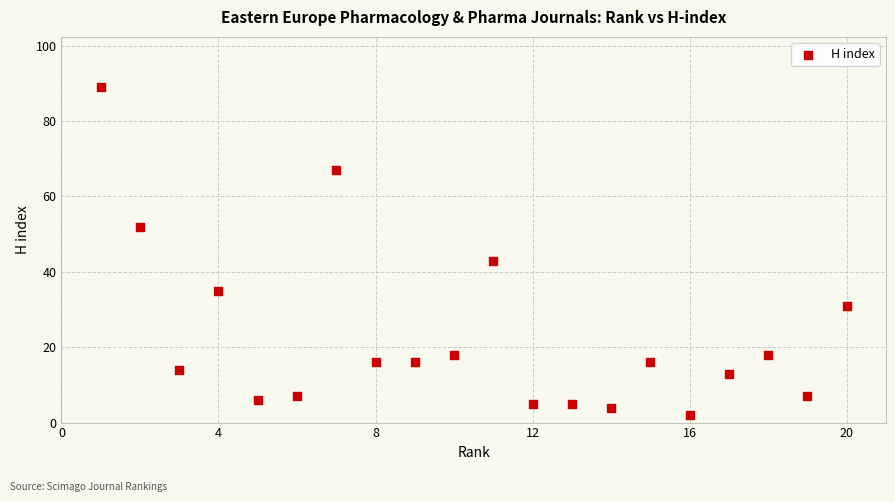

What is the range of X values (max minus min)?

19